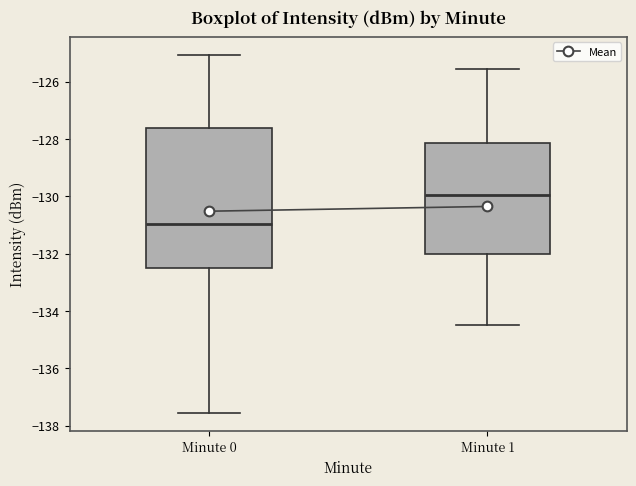

Comparing the boxes themselves (not the whiskers), which one is the tallest?

Minute 0